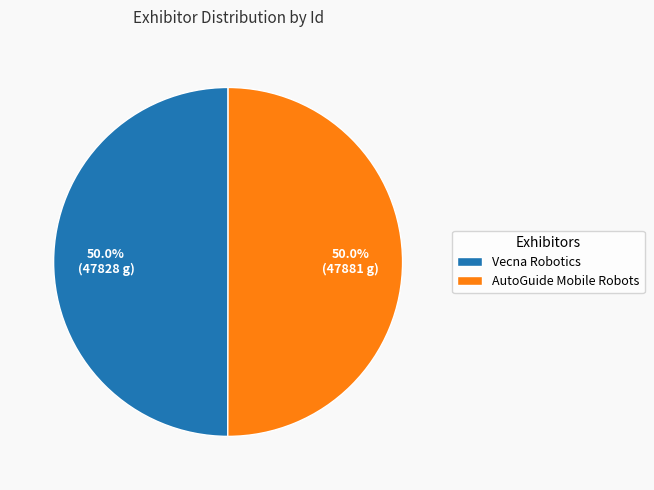

What portion of the pie excludes AutoGuide Mobile Robots?

50.0%